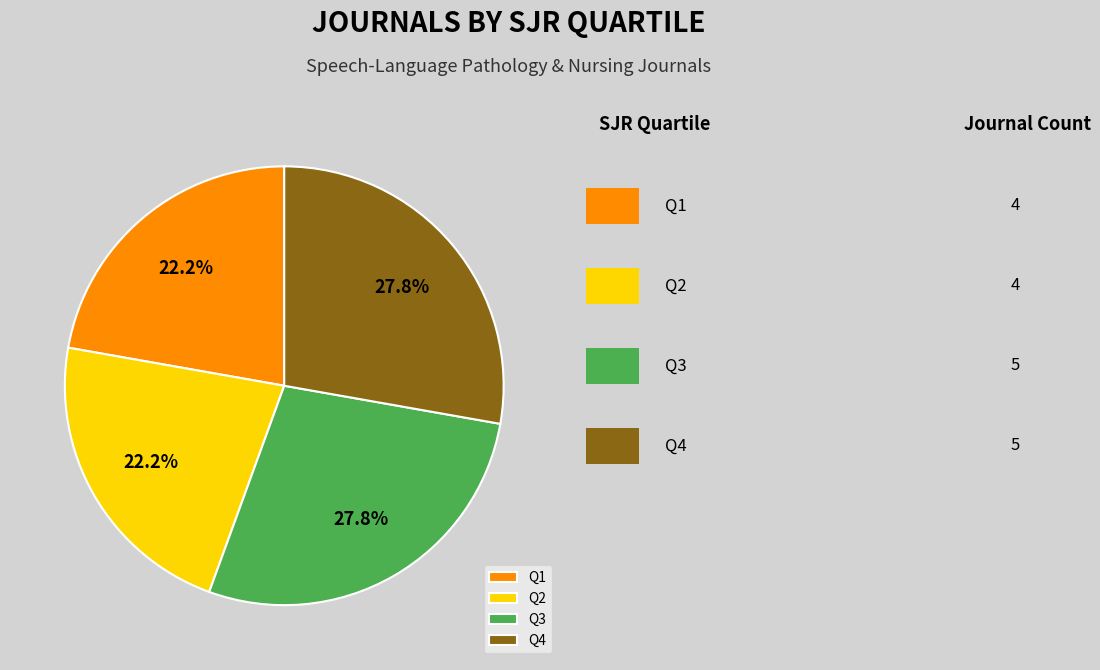

Is there a majority slice in this chart?

No